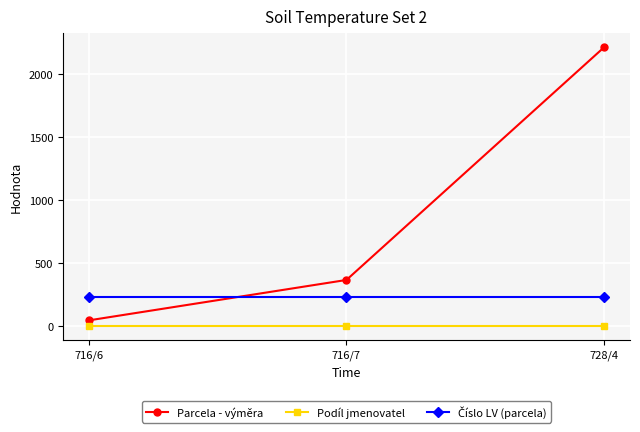

Which series has the widest spread of values?

Parcela - výměra